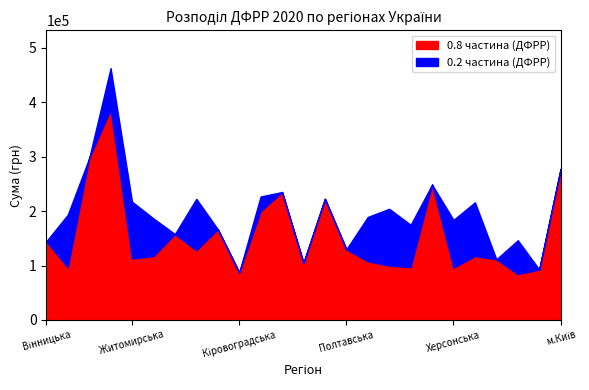

Reading left to right, extract all data points from this chart.

0.8 частина (ДФРР): 144524.5	96521.8	297110.3	386484.0	113001.7	117342.4	157801.3	128002.4	166788.4	87241.8	199815.8	235030.9	104751.1	222461.8	129727.9	107894.2	99884.7	97174.9	248674.3	96129.4	117369.1	111487.5	84355.2	92683.8	277740.8
0.2 частина (ДФРР): 0.0	96670.9	0.0	76211.4	104322.1	69158.9	0.0	94574.9	0.0	0.0	27031.1	0.0	0.0	0.0	0.0	81327.1	104395.0	77660.8	0.0	87757.8	98803.4	0.0	62086.5	0.0	0.0